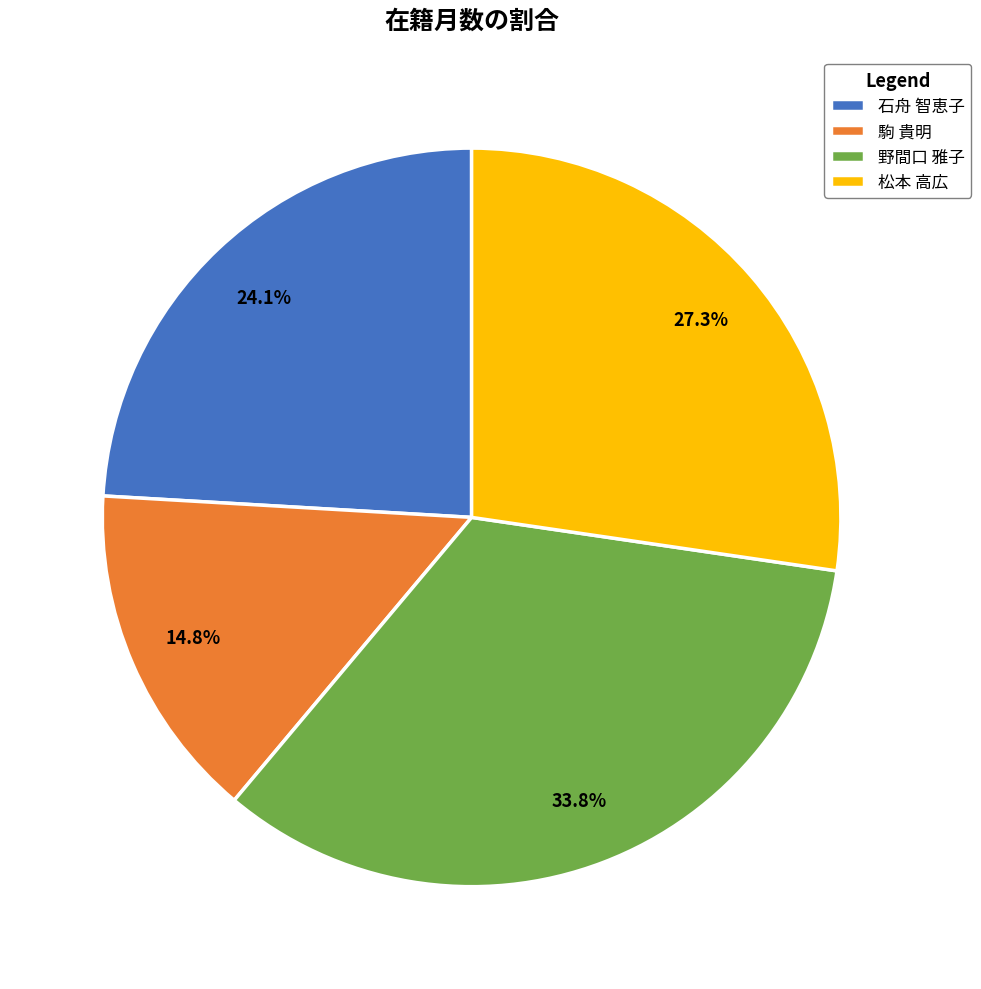

Is it true that 松本 高広 is 27% of the pie?

True